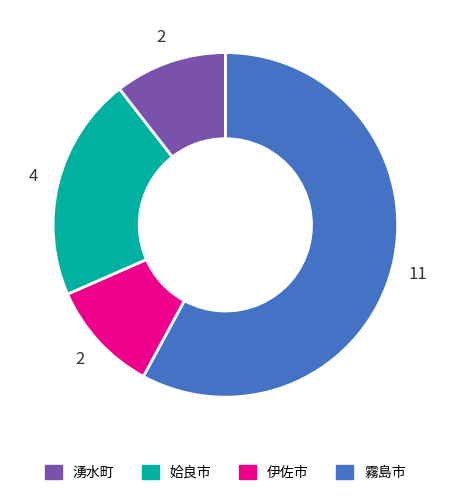

Is there any slice that represents more than half of the pie?

Yes